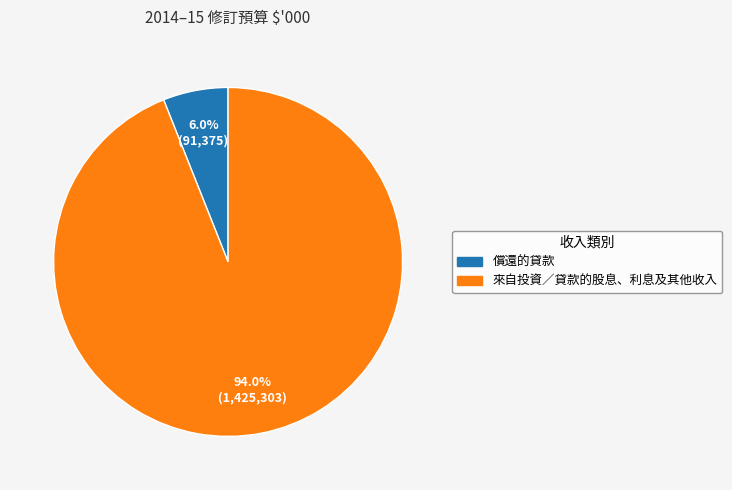

Does any single category account for the majority?

Yes